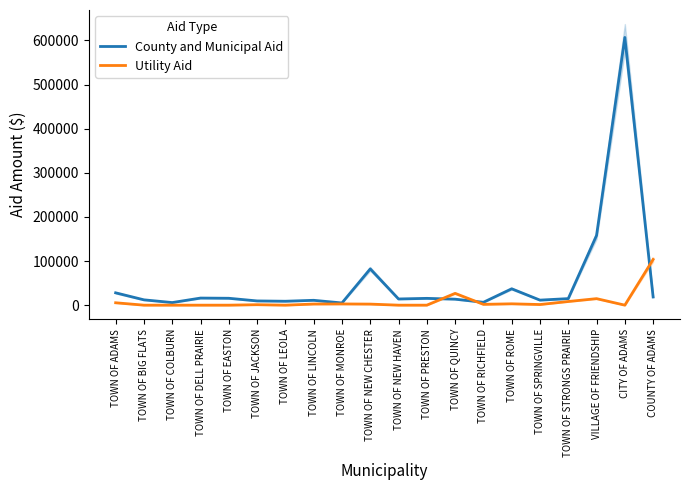

Is the value of Utility Aid at TOWN OF ROME greater than the value of County and Municipal Aid at TOWN OF PRESTON?

No